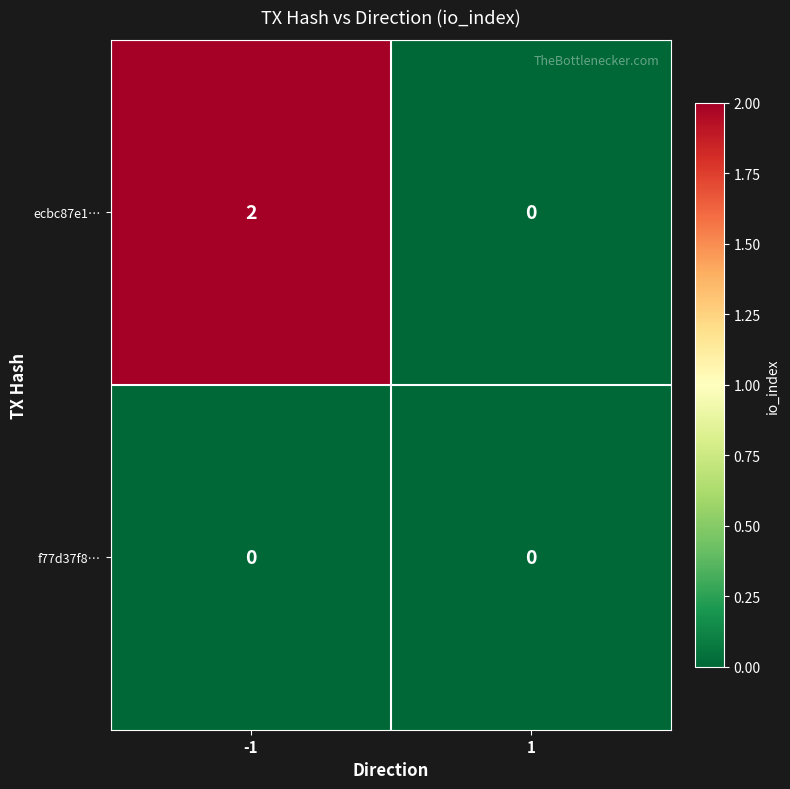

List the series in order of their overall mean, highest first.

ecbc87e1…, f77d37f8…